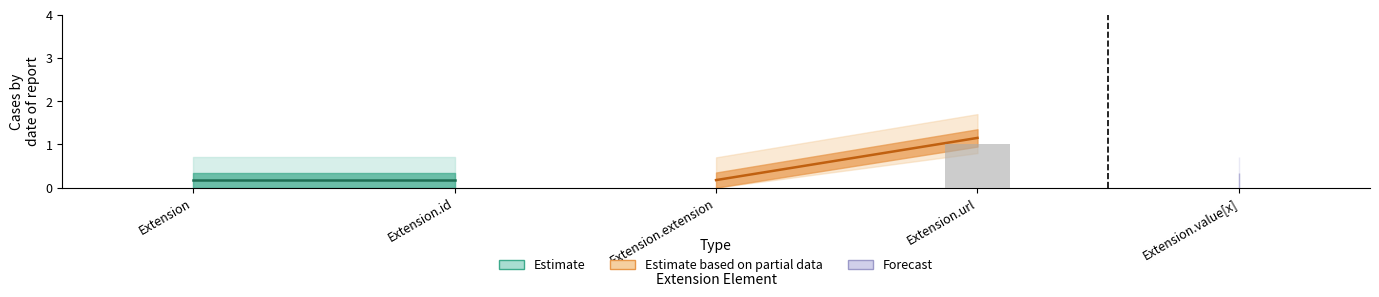

The chart shows a value of 1 at Extension. True or false?

False